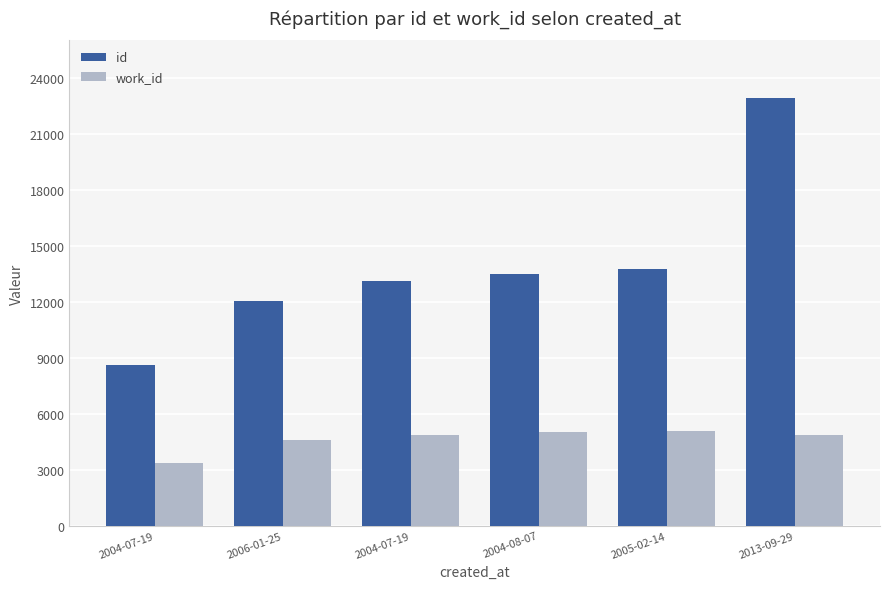

How many data points in work_id are less than 4879?

2